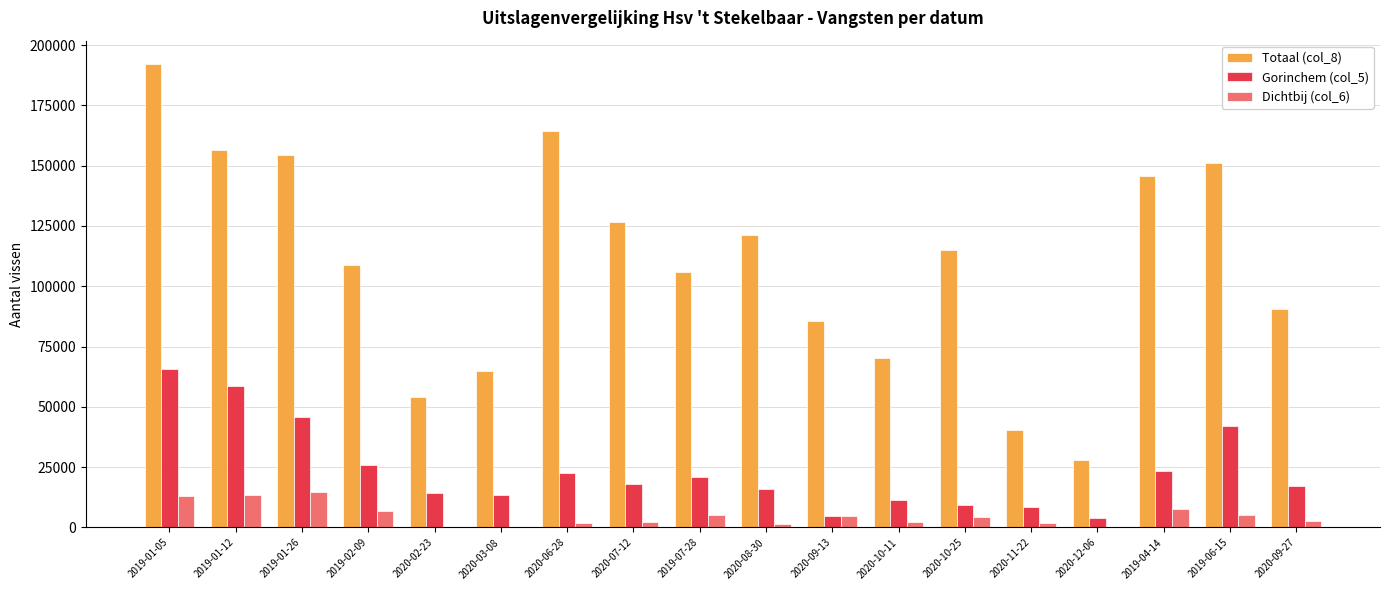

The value of Gorinchem (col_5) at 2020-10-25 is 16758. True or false?

False